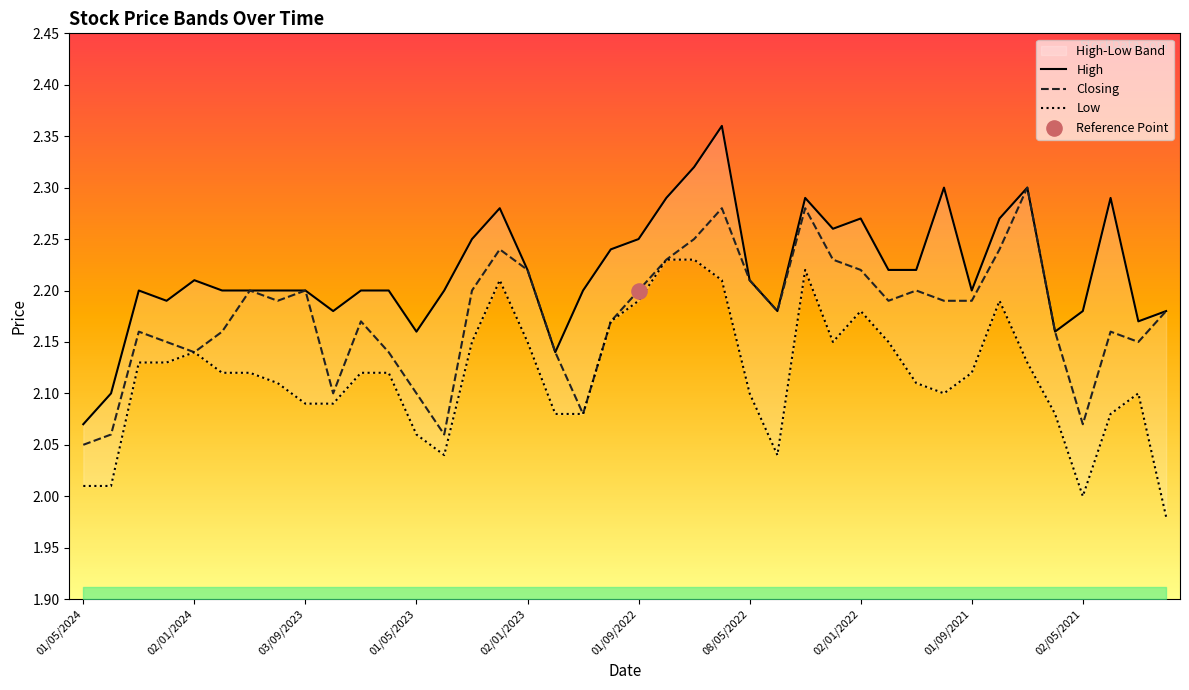

At which category is the sum across all series the highest?

23